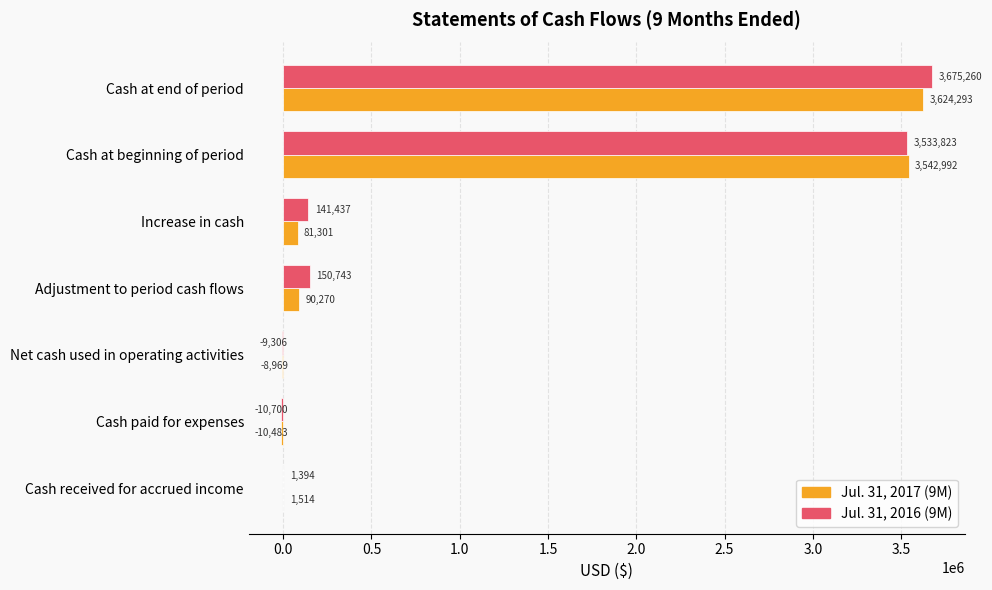

What is the sum of all Jul. 31, 2017 (9M) values?

7320918